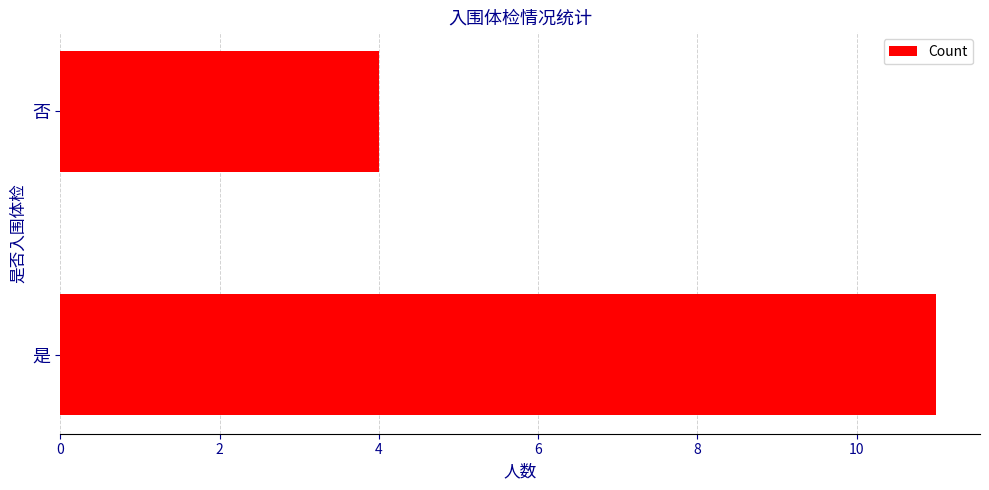

Does the chart contain any negative values?

No